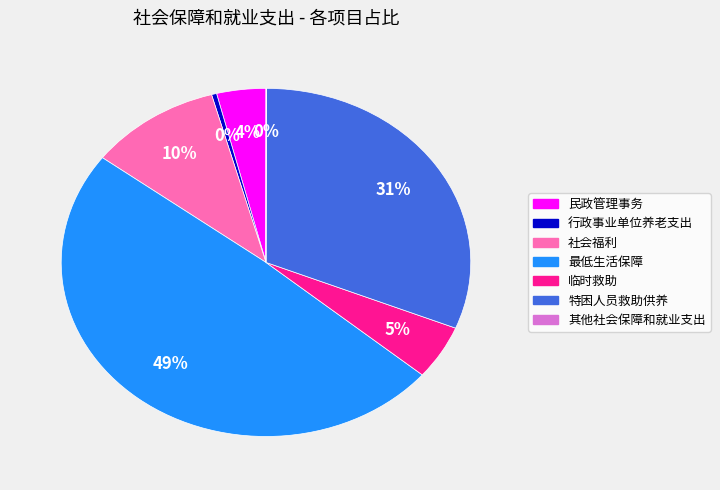

Do 特困人员救助供养 and 临时救助 together represent more than half of the pie?

No